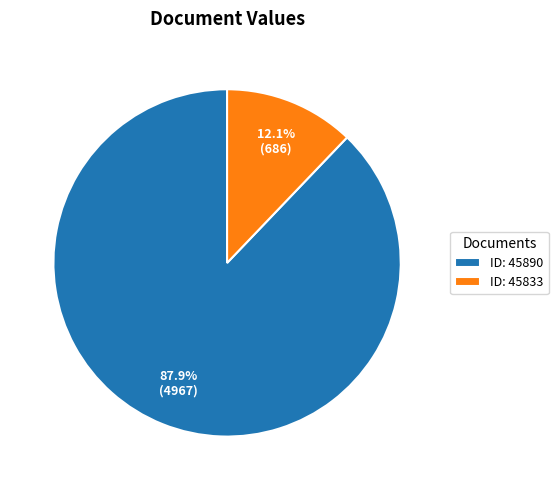

What is the majority slice?

ID: 45890